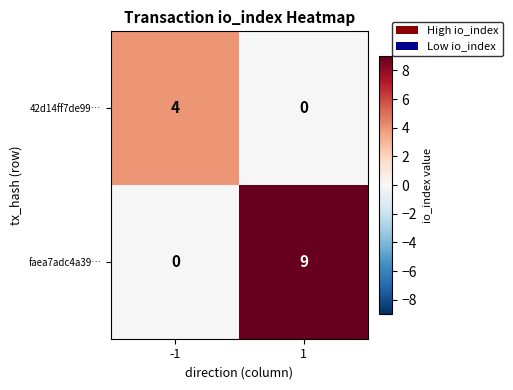

What is the sum of the 42d14ff7de99… values at -1 and 1?

4